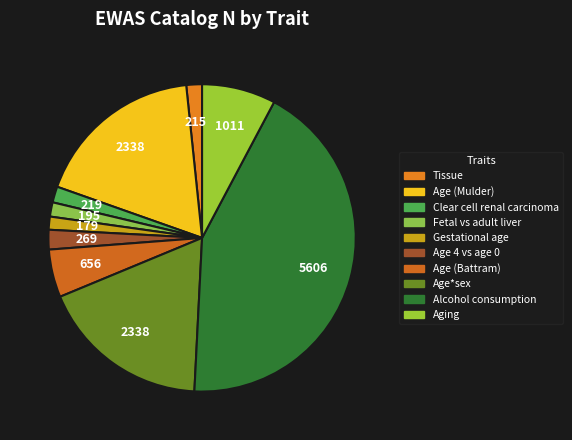

Is there any slice that represents more than half of the pie?

No